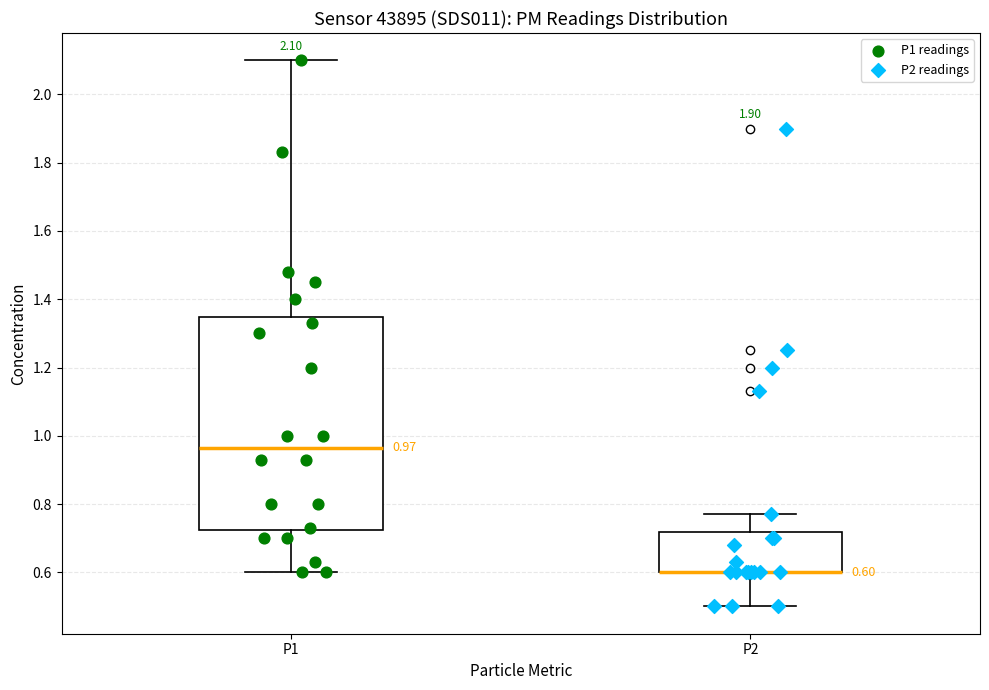

Comparing the boxes themselves (not the whiskers), which one is the tallest?

P1